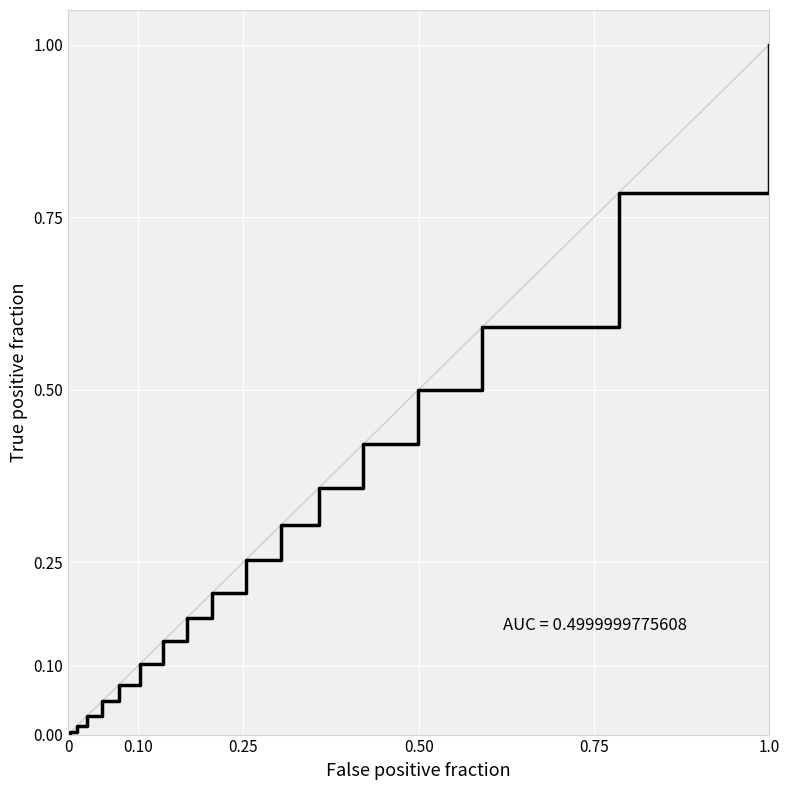

What is the greatest value displayed?

1.0